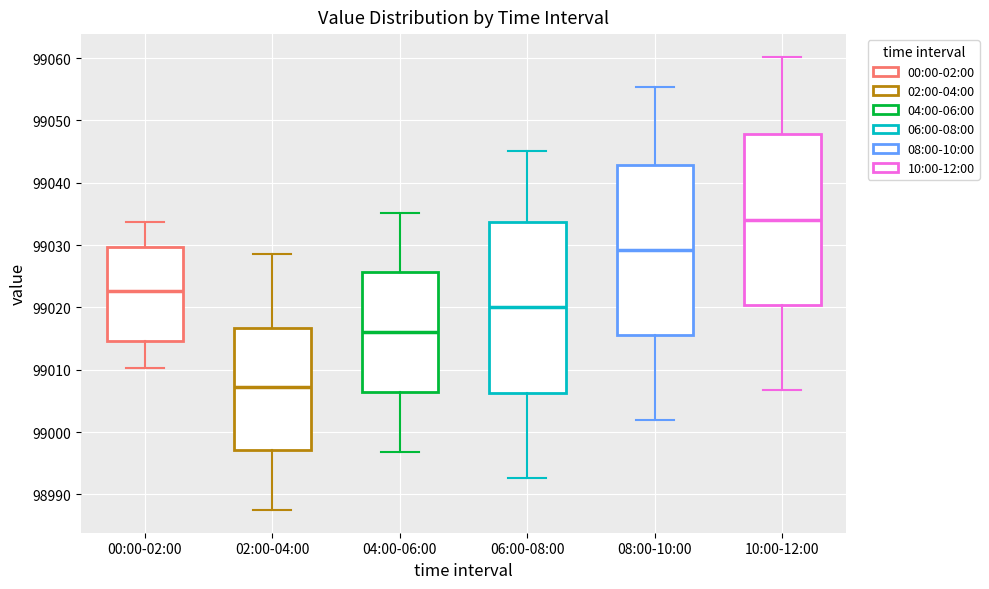

Which box has the highest median line?

10:00-12:00